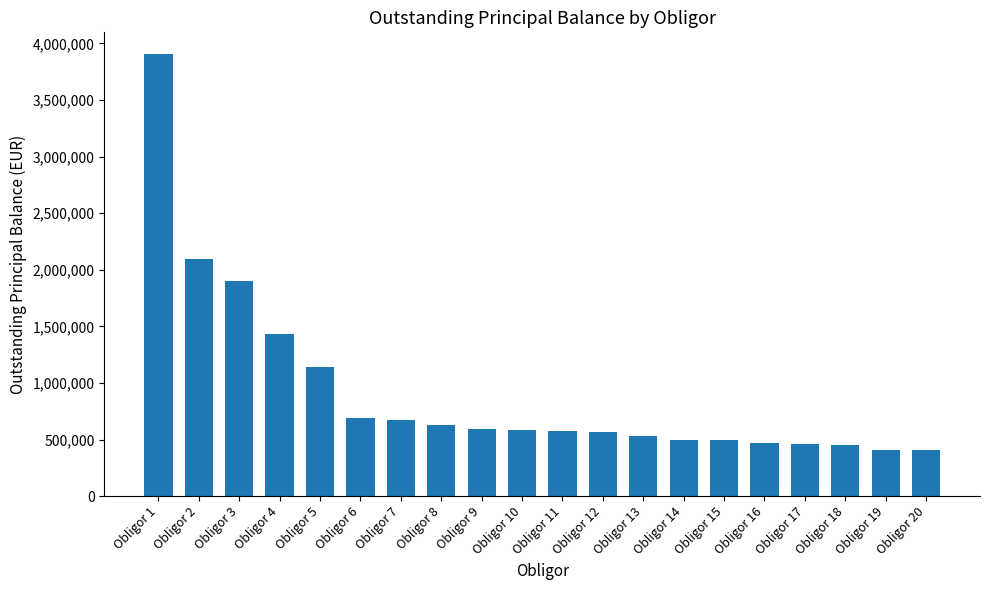

What is the sum of the values at Obligor 19 and Obligor 9?

1004949.8